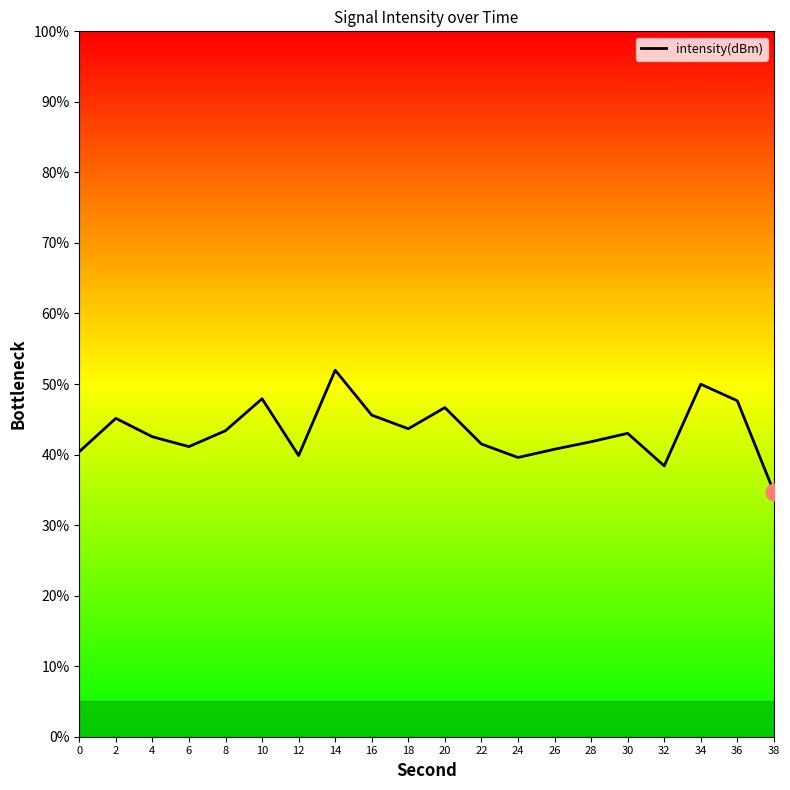

What is the approximate value at 26?

40.8